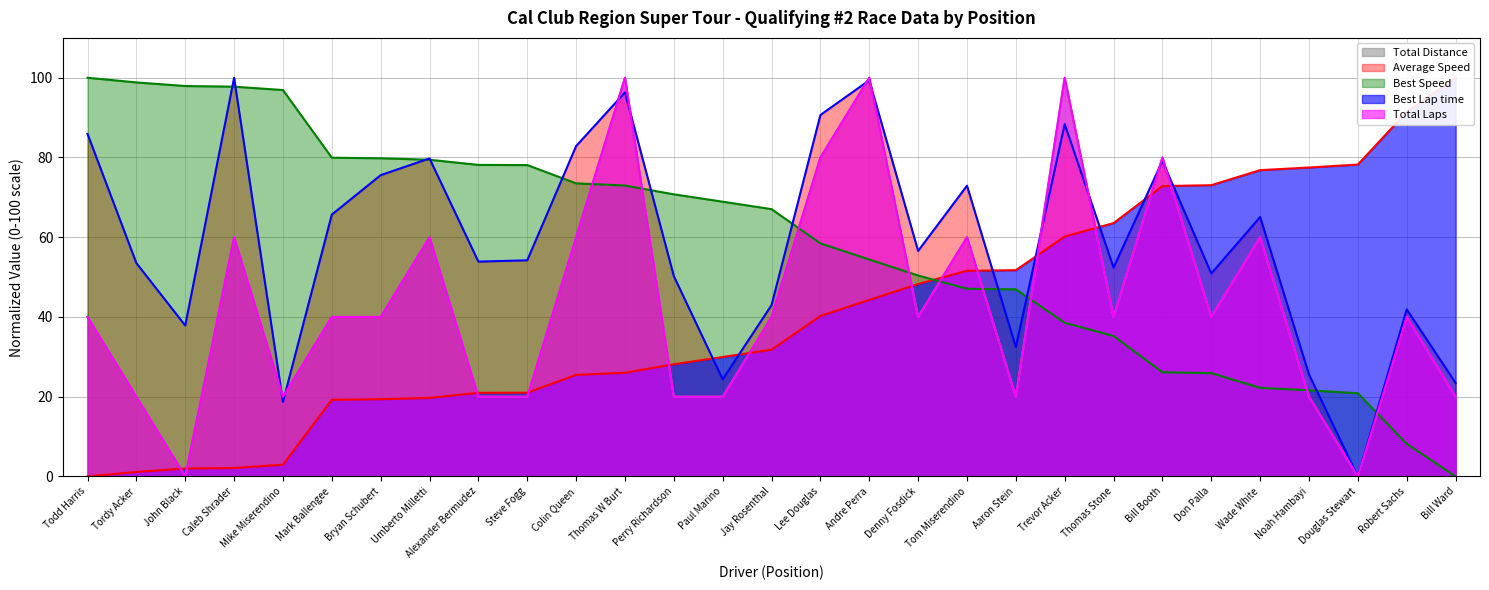

How many interior local peaks does the Average Speed series have?

9